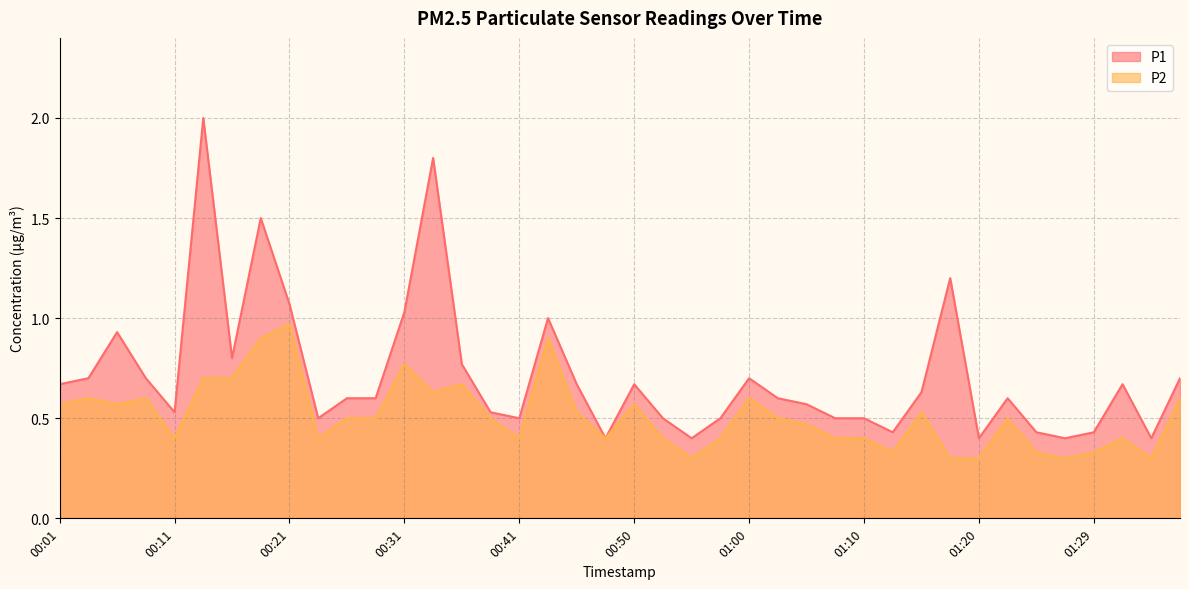

Which series changed the most between 00:45 and 01:17?

P1